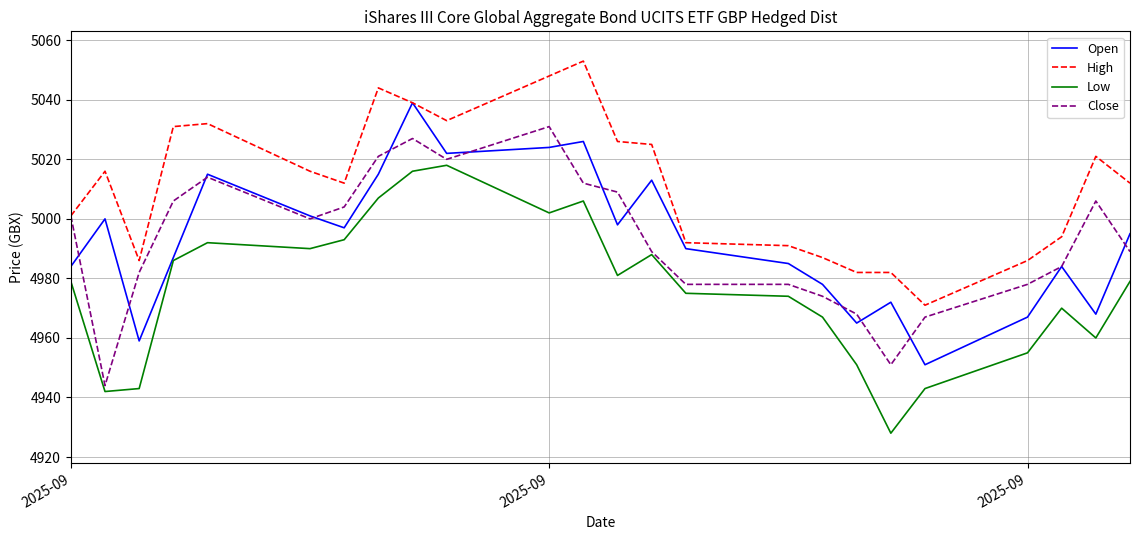

True or false: Low and High cross at least once.

False